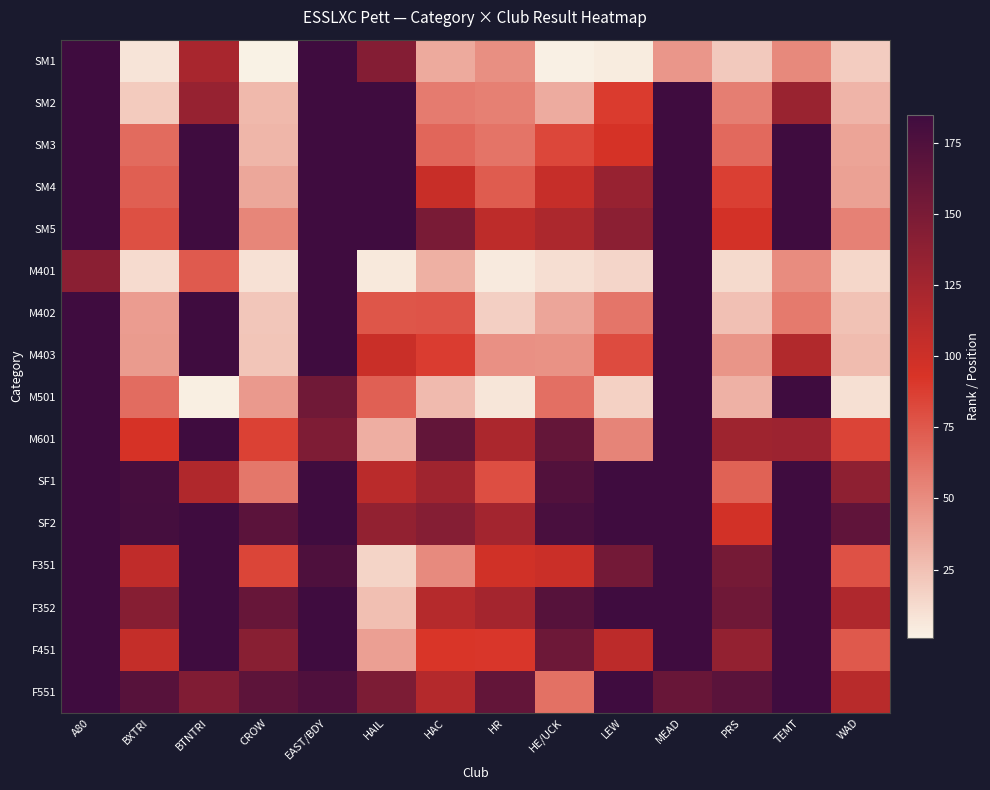

Between PRS and TEMT, which series saw the biggest shift?

M501